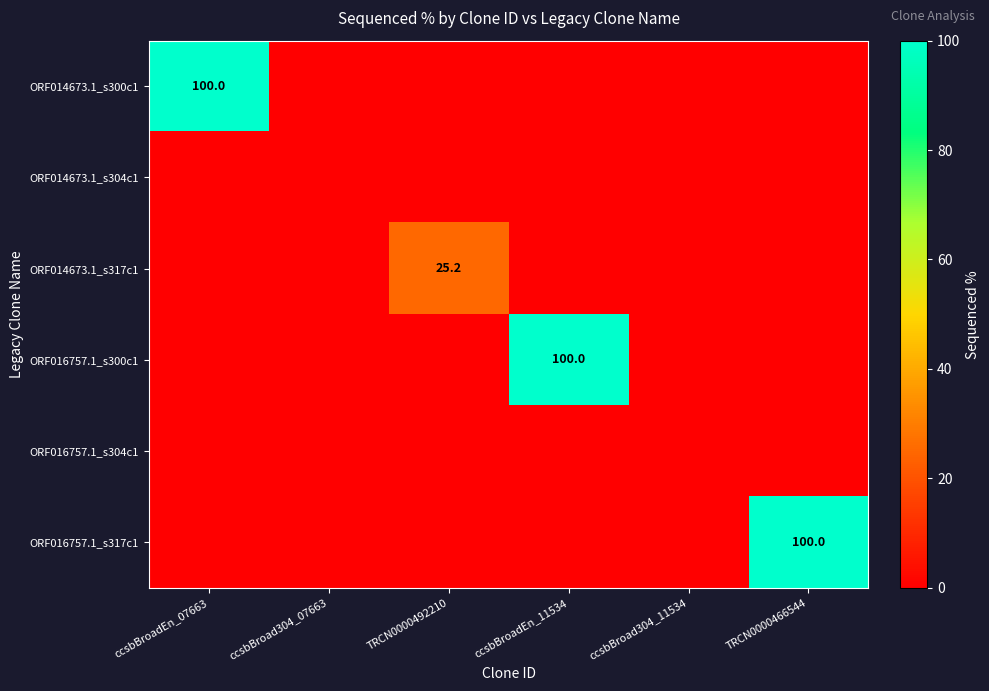

Is it true that ORF014673.1_s300c1 equals 100.0 at ccsbBroadEn_07663?

True